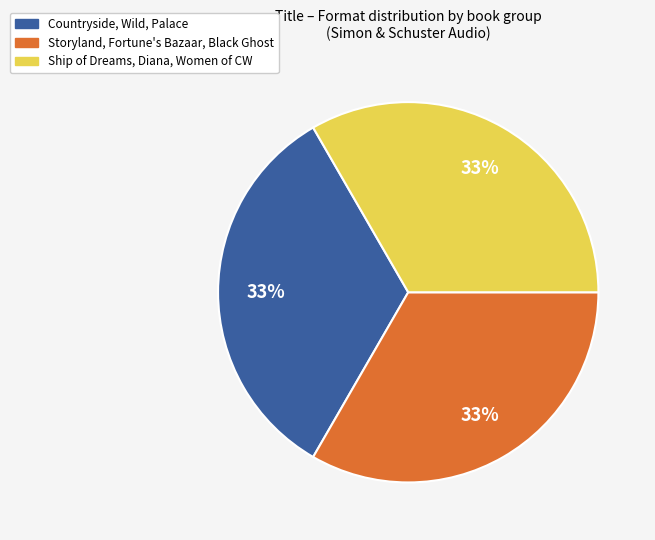

Does any single category account for the majority?

No